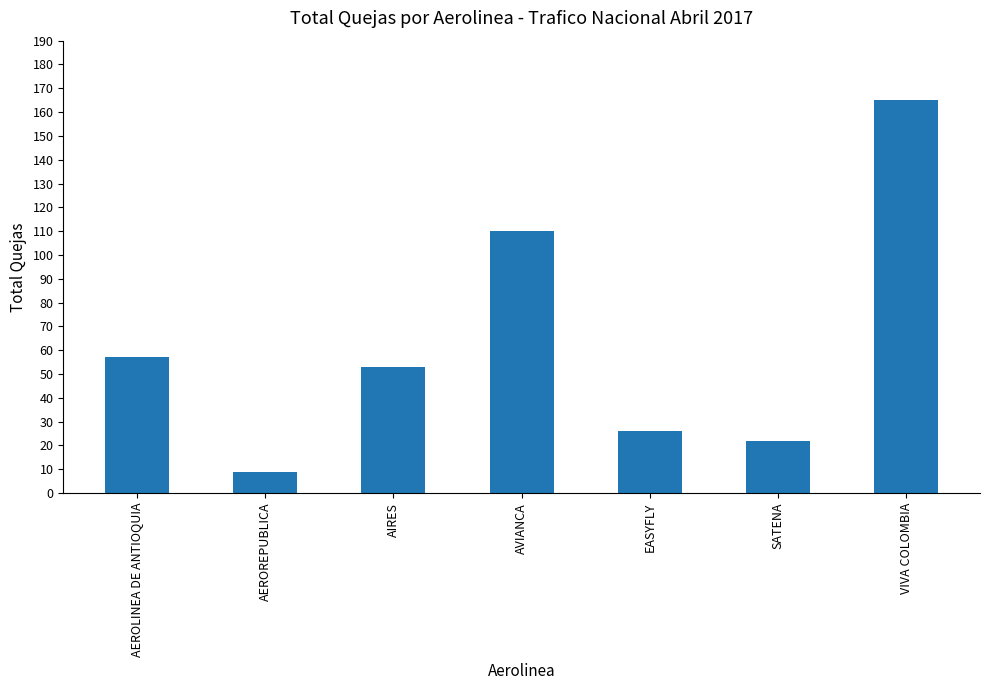

How many distinct data groups are displayed?

1